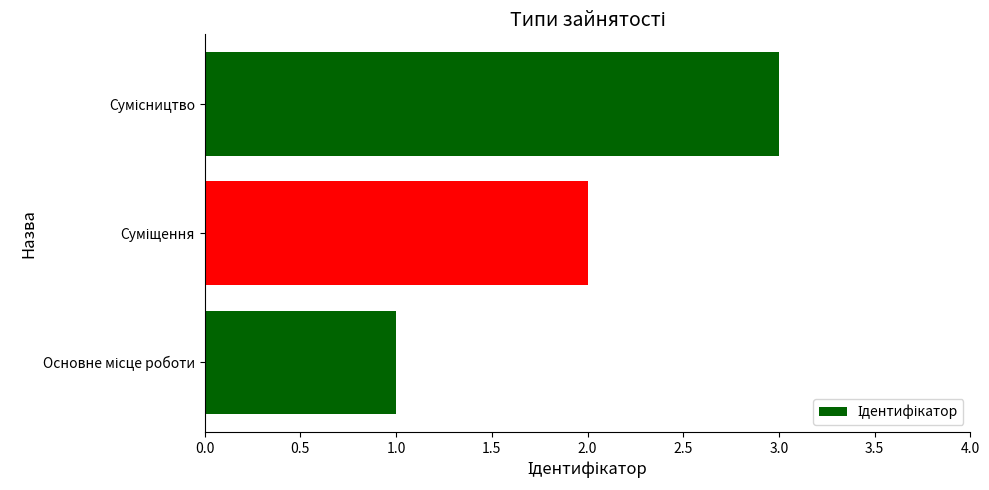

What is the sum of all values?

6